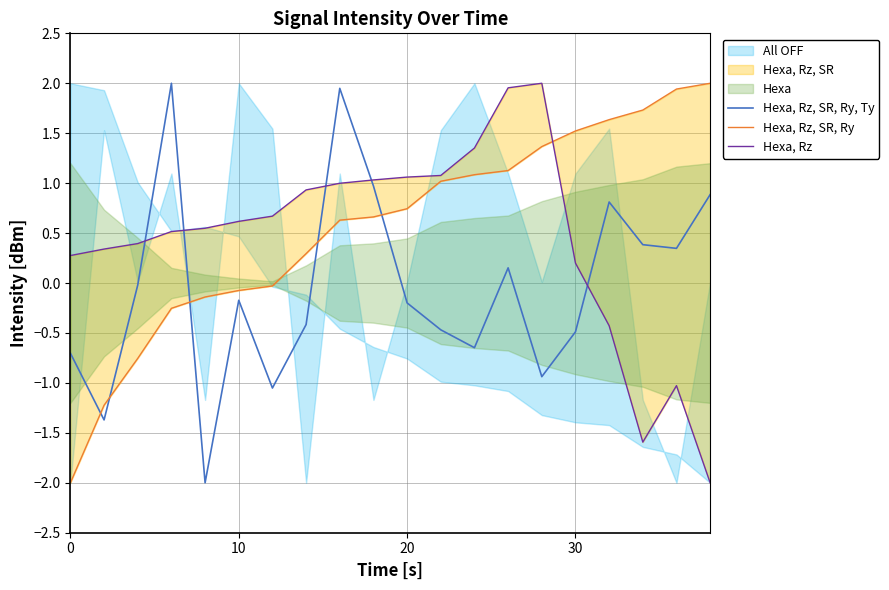

What is the maximum value for Hexa, Rz, SR, Ry, Ty?

2.0